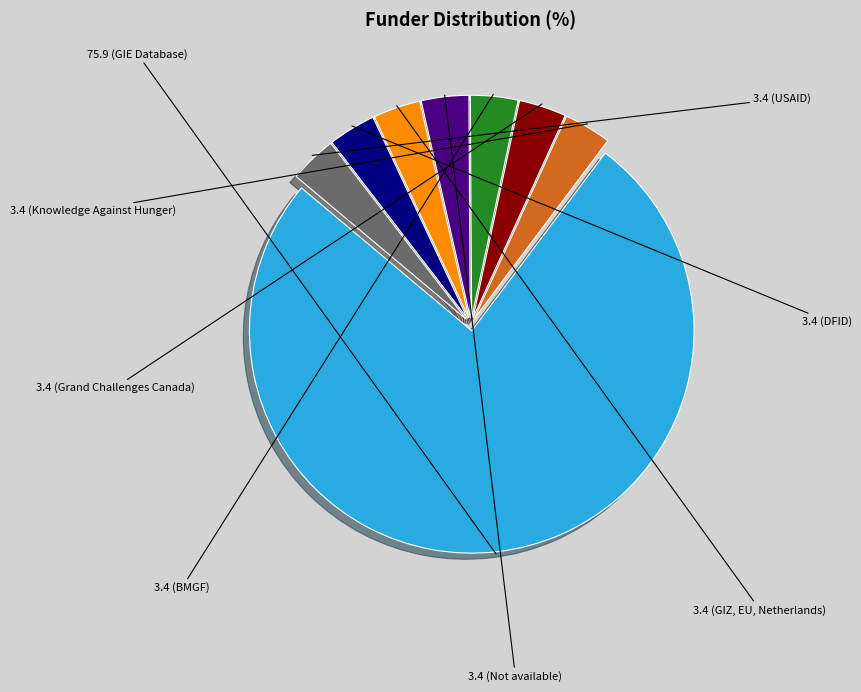

Is there any slice that represents more than half of the pie?

Yes